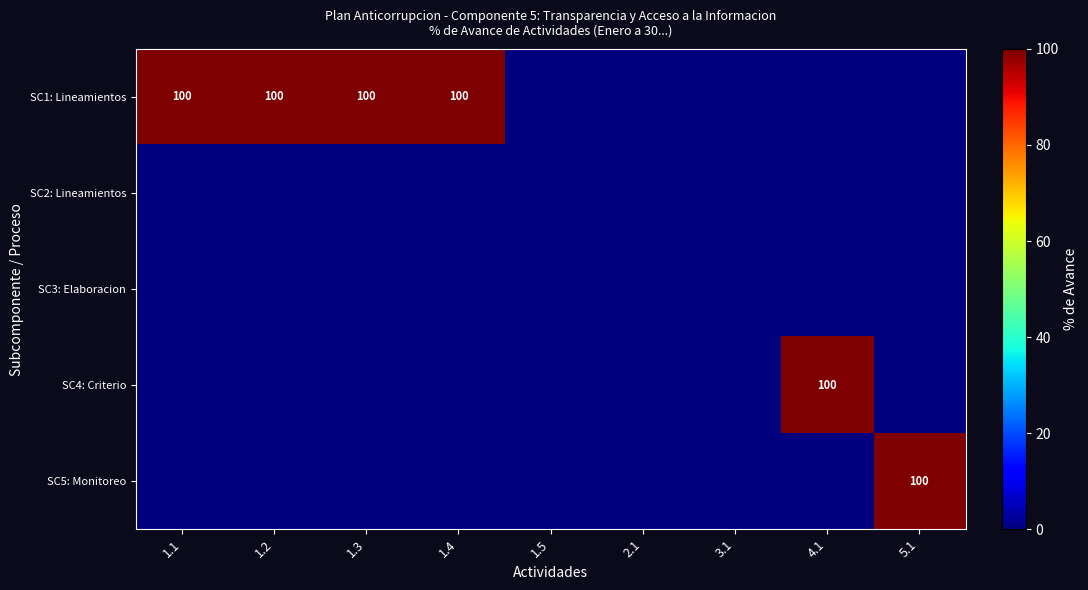

The value of SC1: Lineamientos at 1.4 is 100. True or false?

True